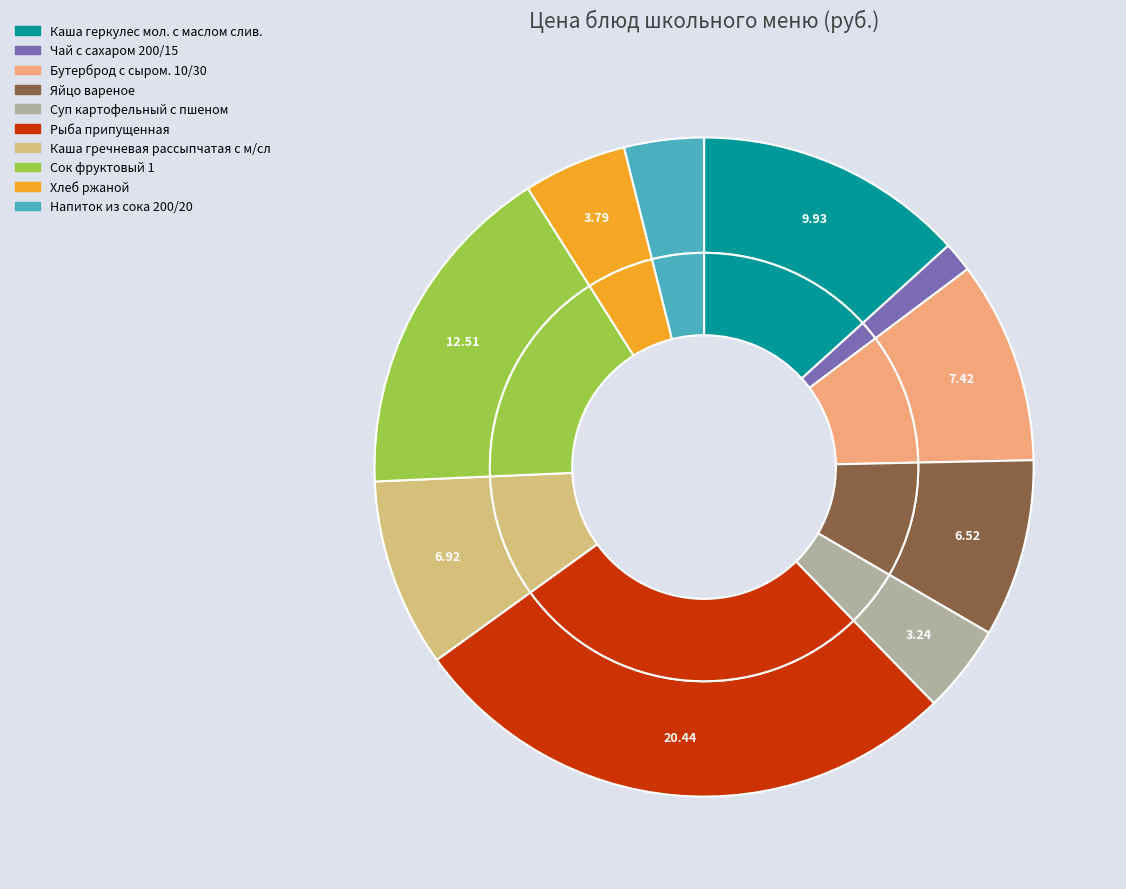

What percentage is NOT represented by Чай с сахаром 200/15?

98.5%